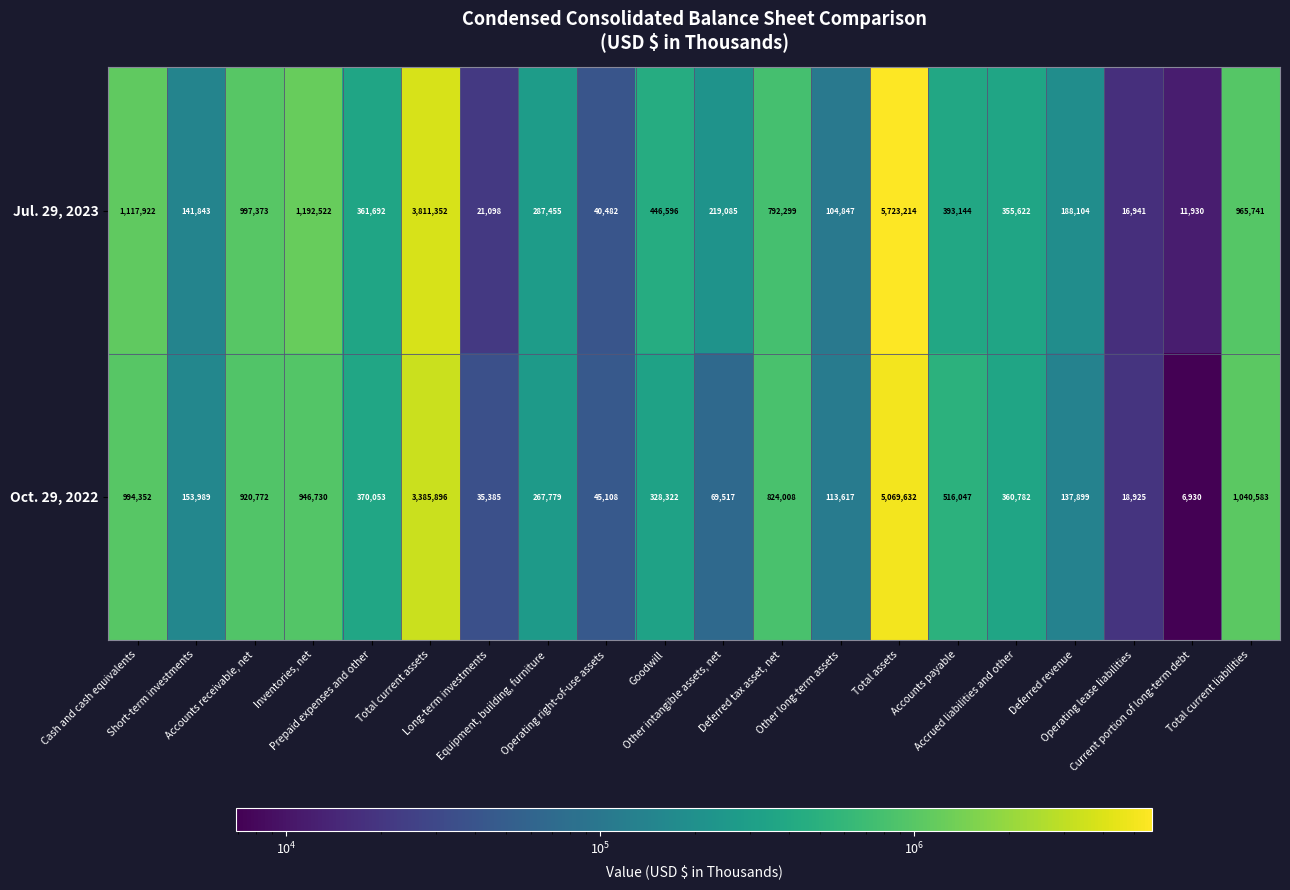

What is the difference between the maximum and minimum values in the Oct. 29, 2022 series?

5062702